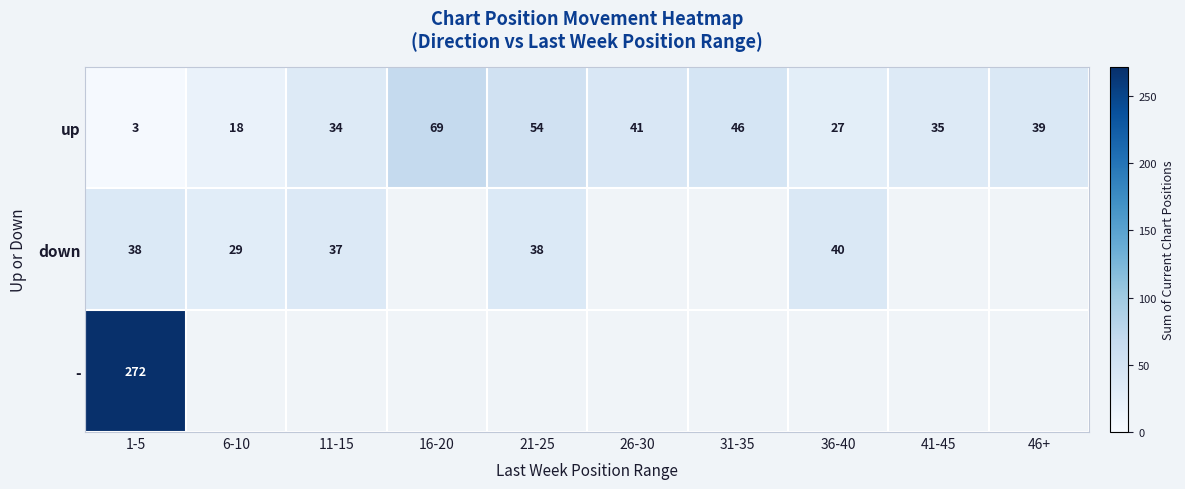

What is the difference between the highest and lowest values at 1-5?

269